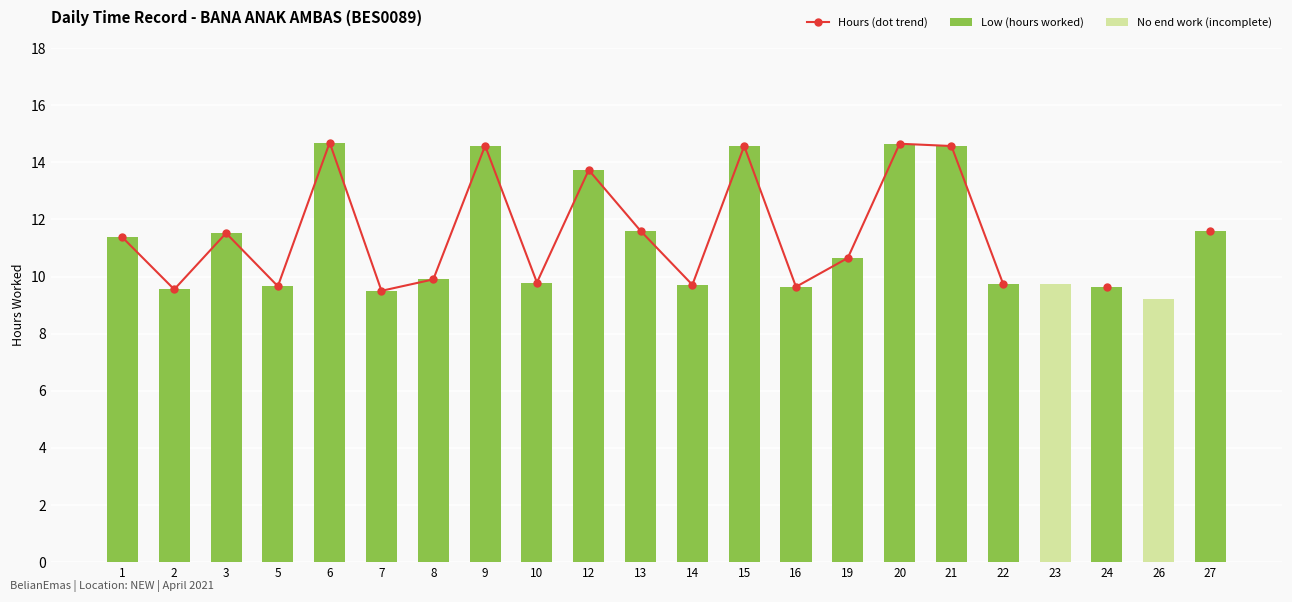

At which label is Low (hours worked) closest to 7?

7